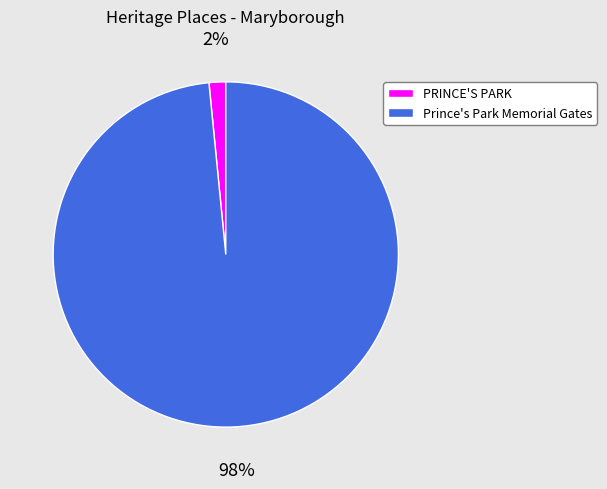

Rank the categories by value from highest to lowest.

Prince's Park Memorial Gates, PRINCE'S PARK